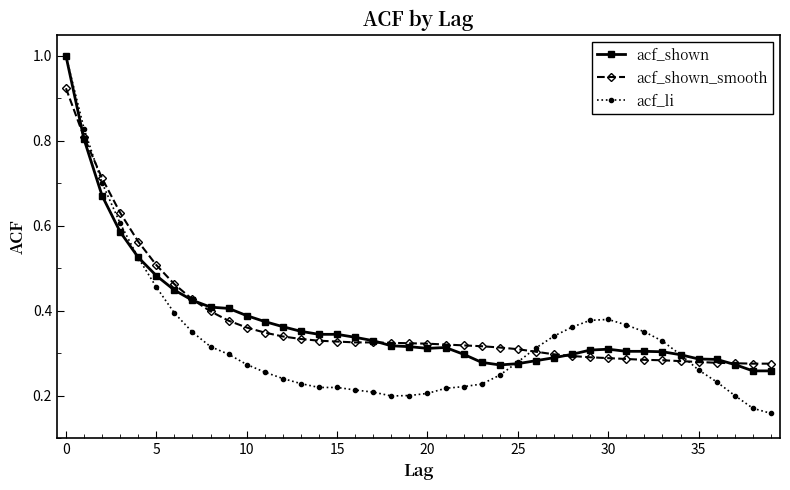

At how many categories does at least one series exceed 0?

40